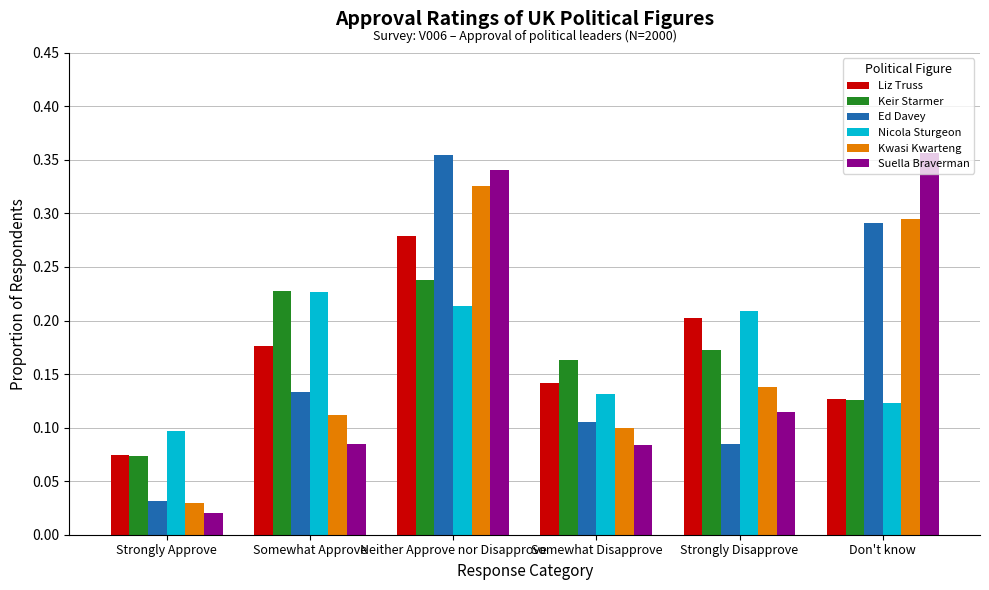

How many bars are there in total?

36